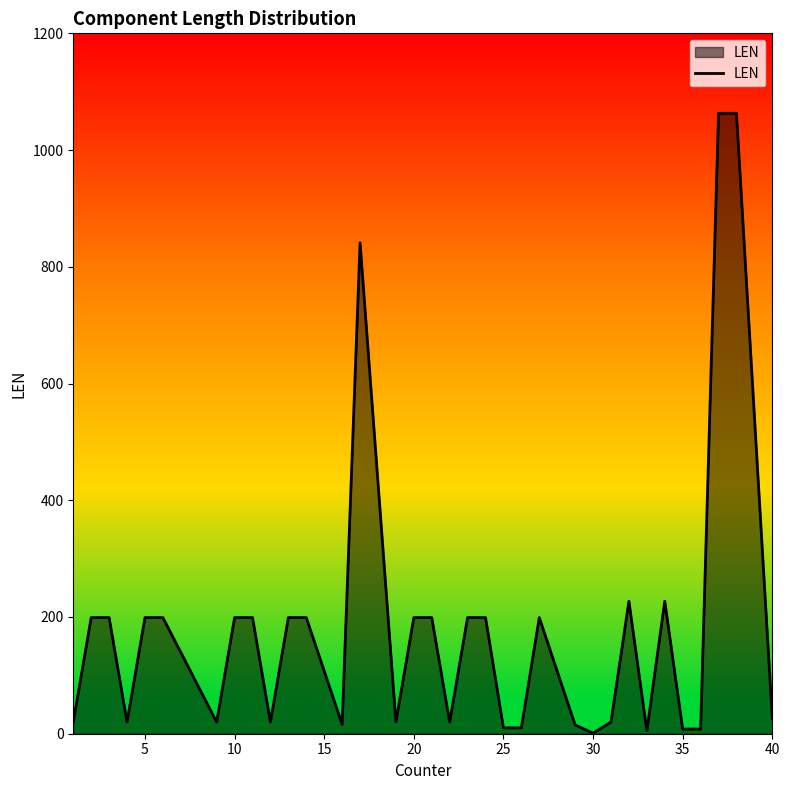

What is the difference between the maximum and minimum values?

1062